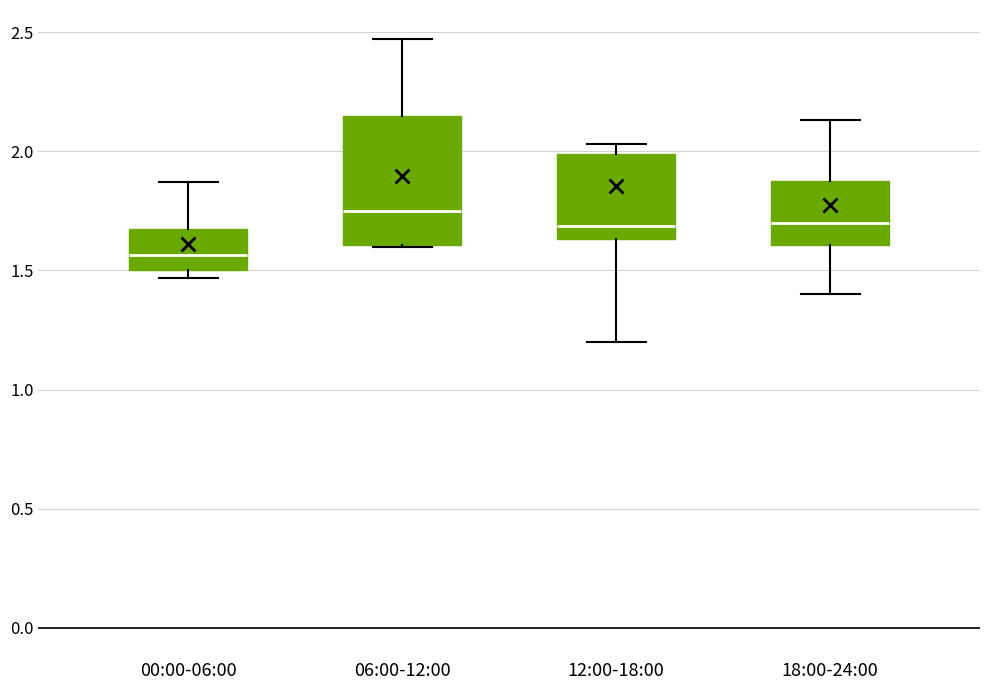

Which box is the tallest, from its lower edge to its upper edge?

06:00-12:00